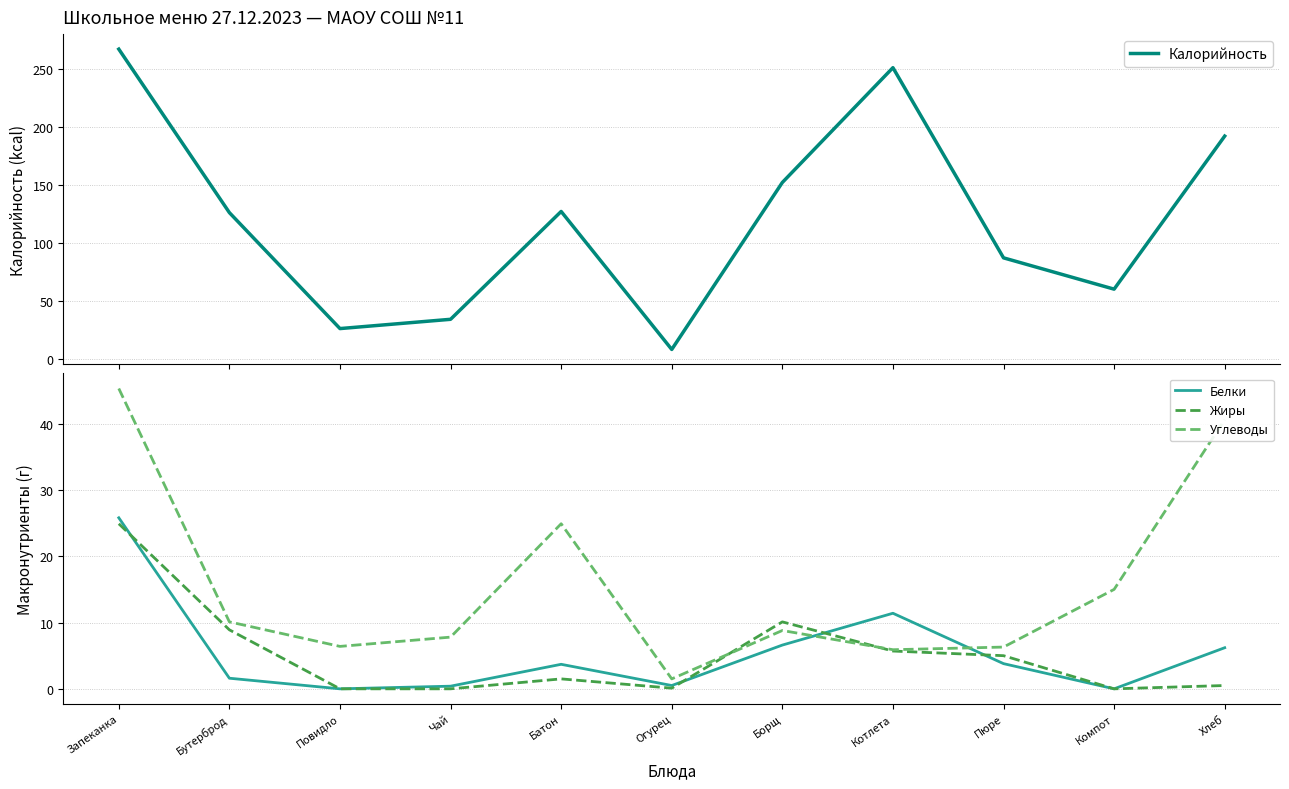

What is the label of the 5th point from the right?

Борщ